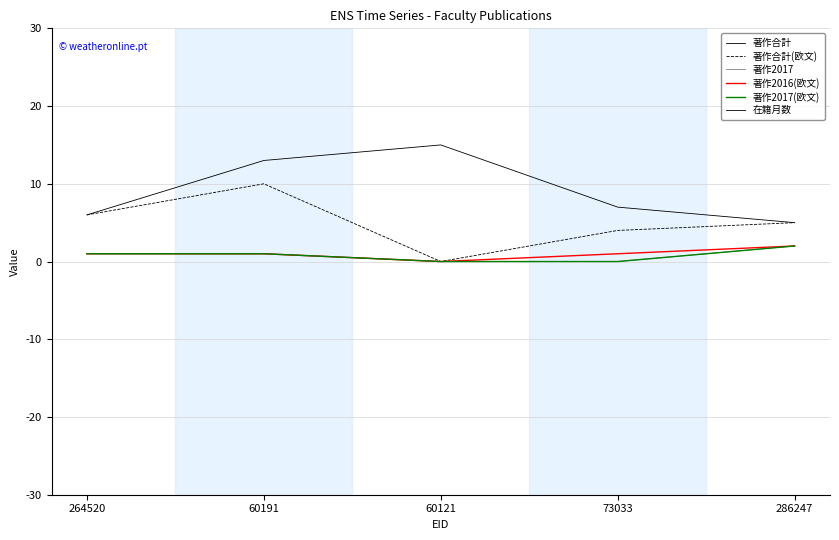

Where is 著作合計 nearest to the value 10?

60191